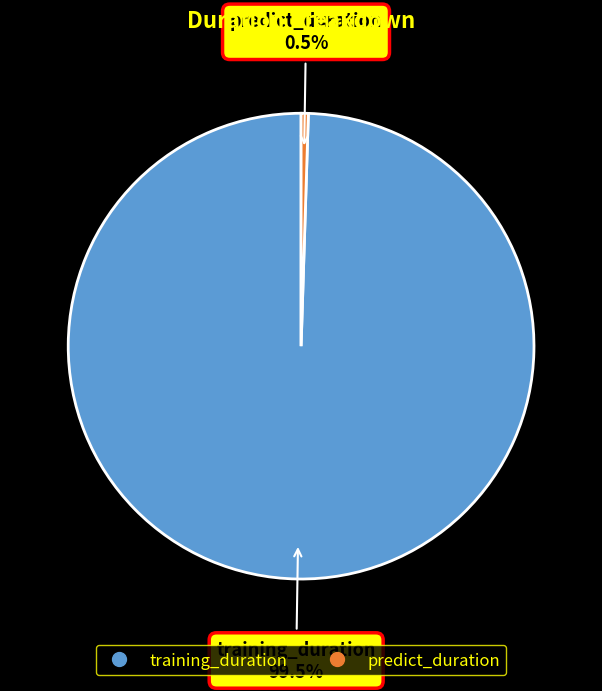

Which slice represents more than half of the pie?

training_duration